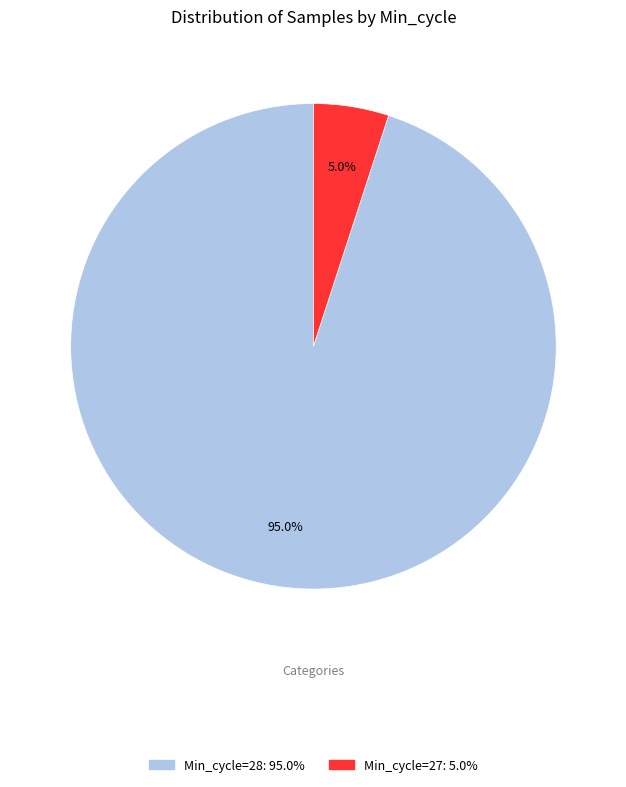

Count the number of slices in the pie.

2